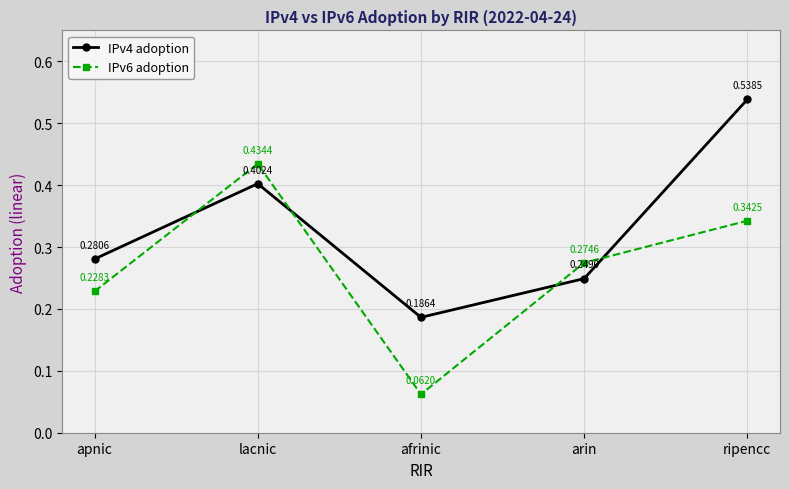

The value of IPv4 adoption at arin is 0.4. True or false?

False